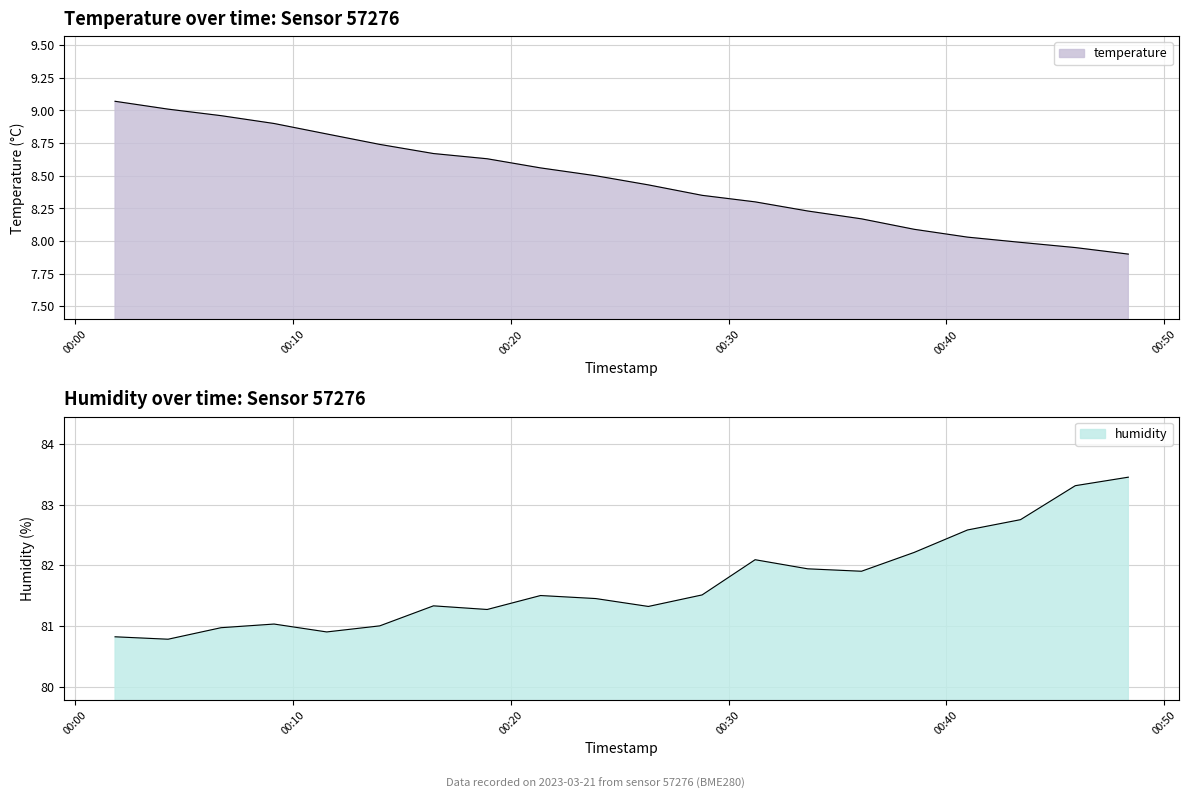

What is the smallest value displayed?

7.9